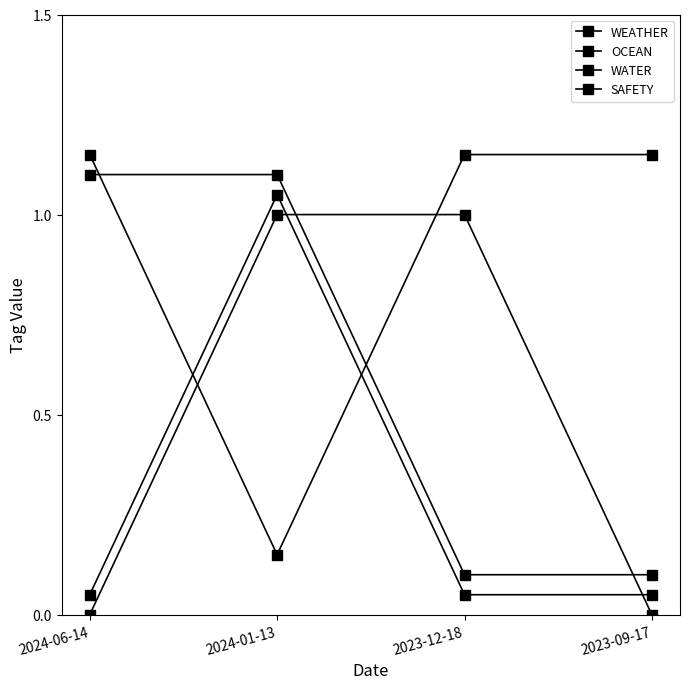

Between 2024-06-14 and 2023-09-17, which series saw the biggest shift?

WATER